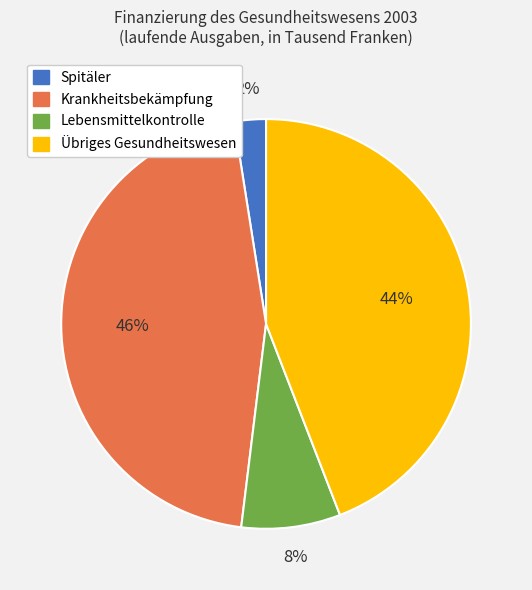

What is the ratio of the value at Krankheitsbekämpfung to the value at Übriges Gesundheitswesen?

1.0